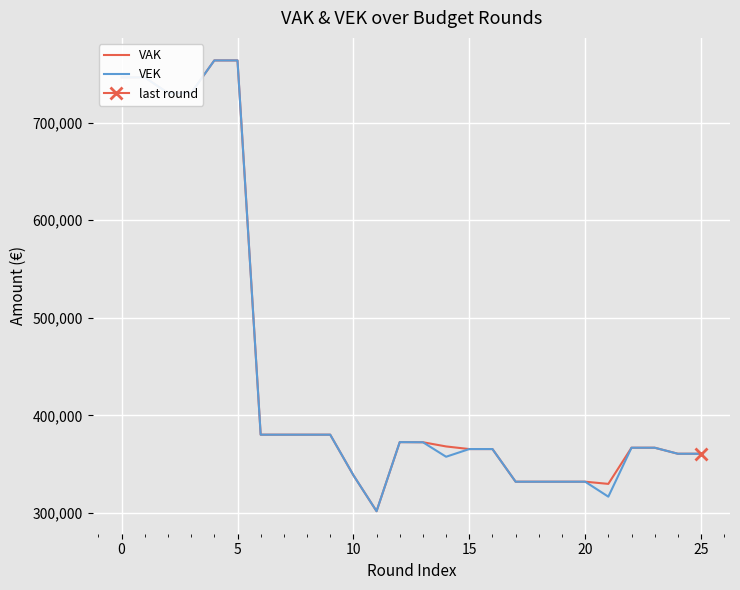

What is the maximum value for VEK?

763651